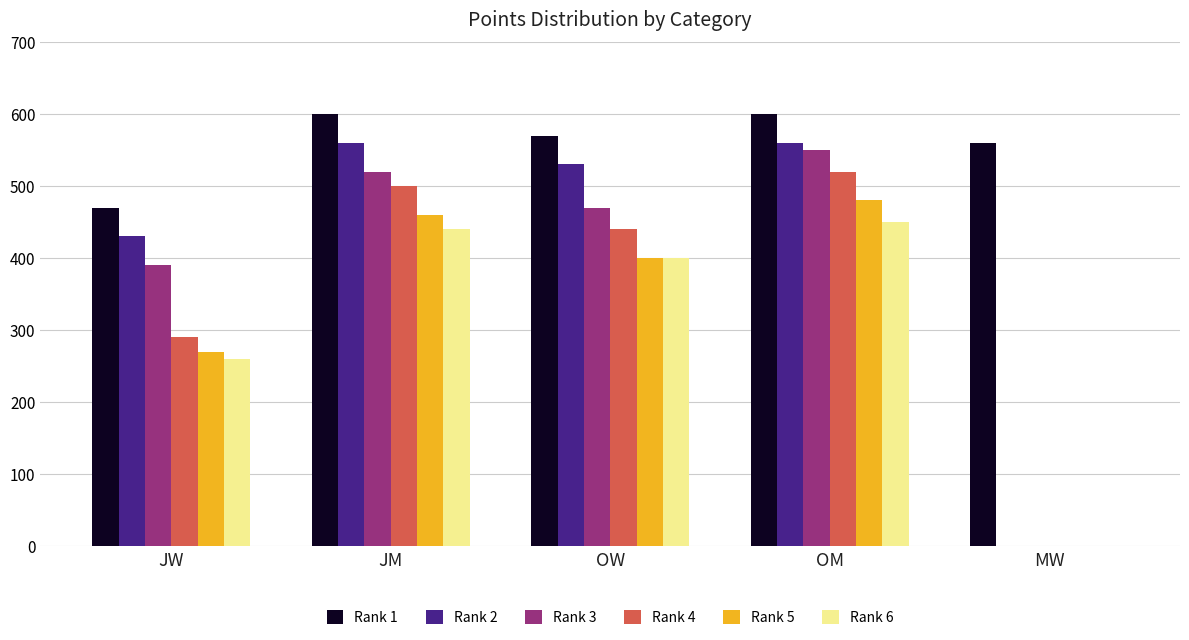

The Rank 4 series shows 440 at OW. True or false?

True